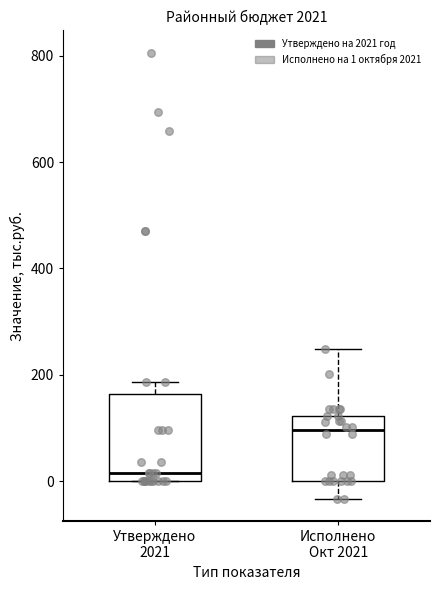

Which box has the highest median line?

Исполнено Окт 2021